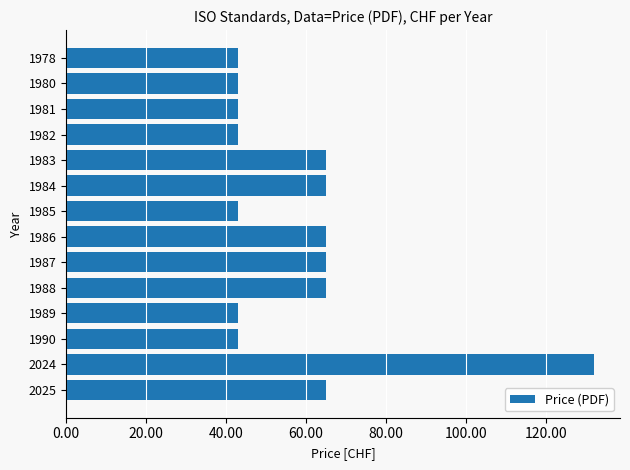

What is the average value?

59